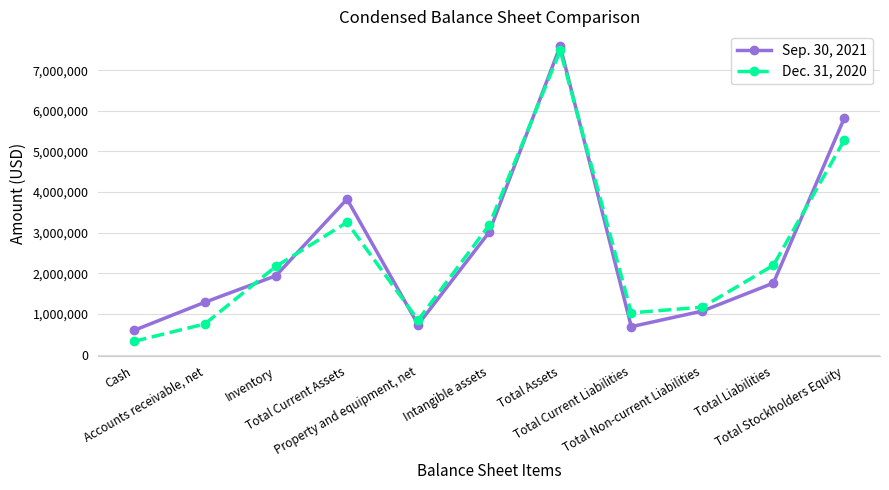

How many interior local peaks does the Sep. 30, 2021 series have?

2